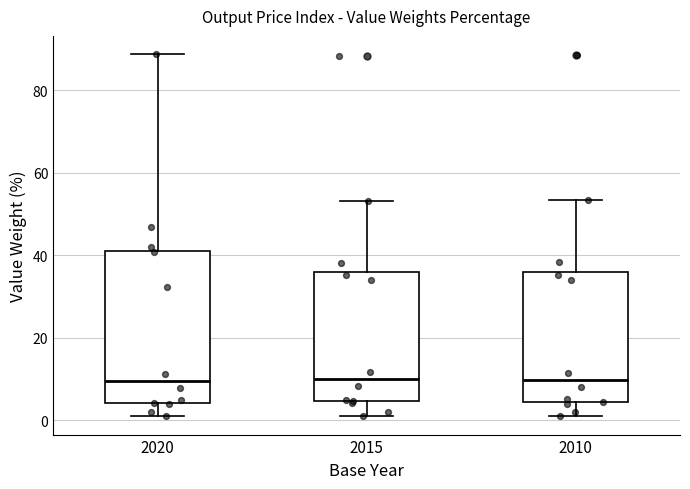

Where does the lower whisker of the box at x = 2010 end on the y-axis? The values are not printed on the chart, so give them approximately, as read against the axis.

0